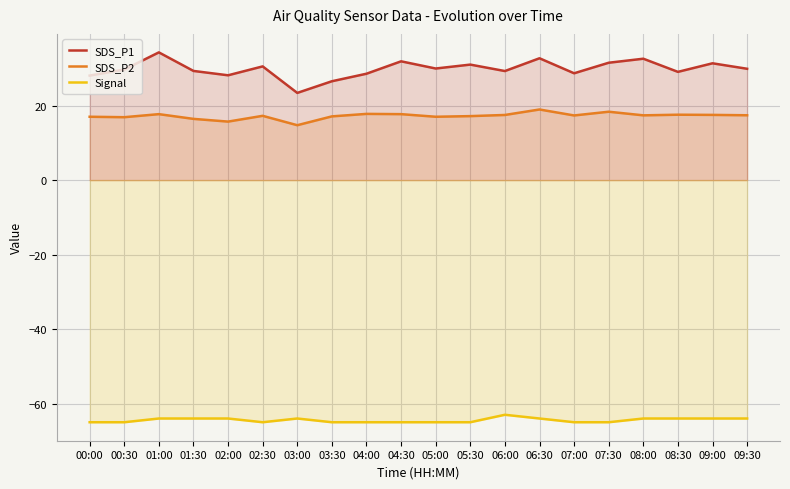

True or false: SDS_P2 has more than 2 points higher than both neighbors.

True